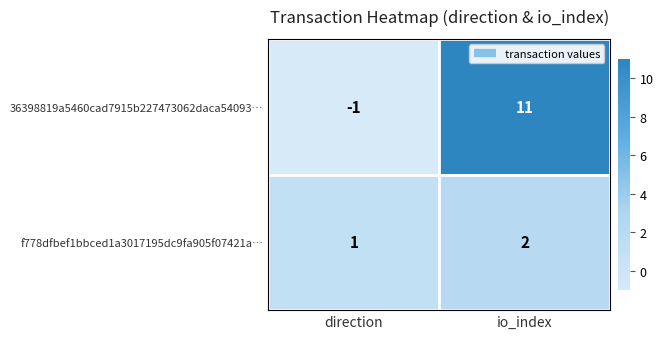

At which category is the sum across all series the highest?

io_index